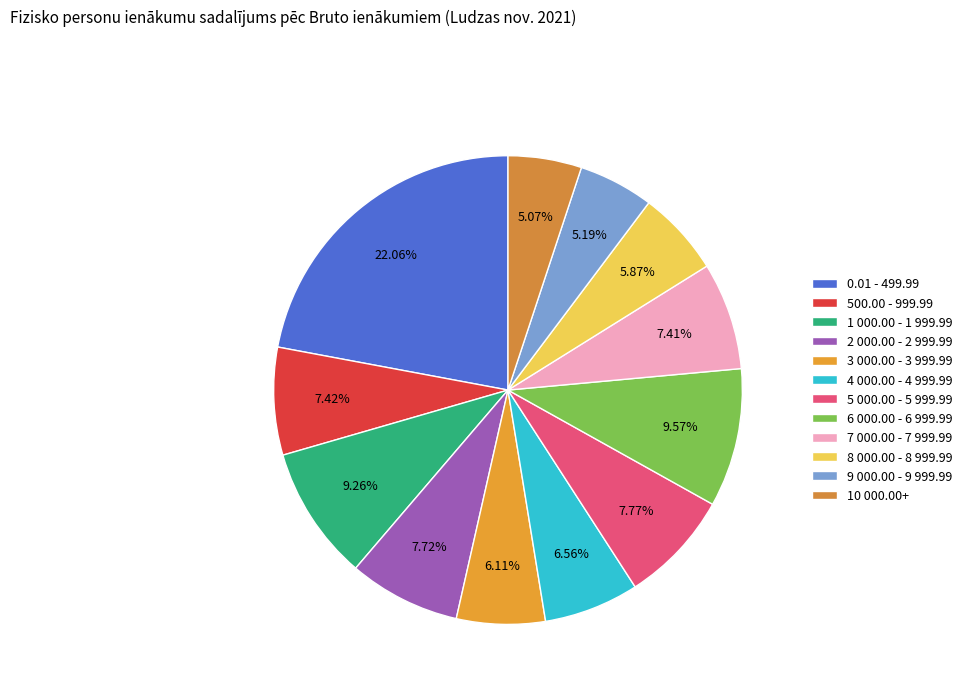

Which has a higher value, 9 000.00 - 9 999.99 or 2 000.00 - 2 999.99?

2 000.00 - 2 999.99